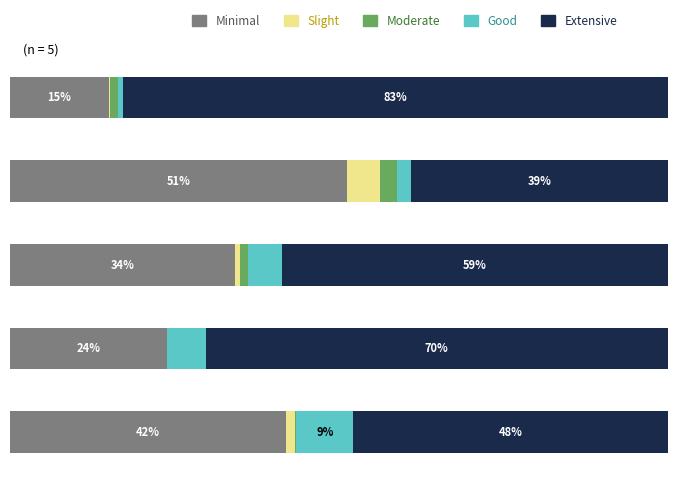

What are all the series names shown in the legend?

Minimal, Slight, Moderate, Good, Extensive